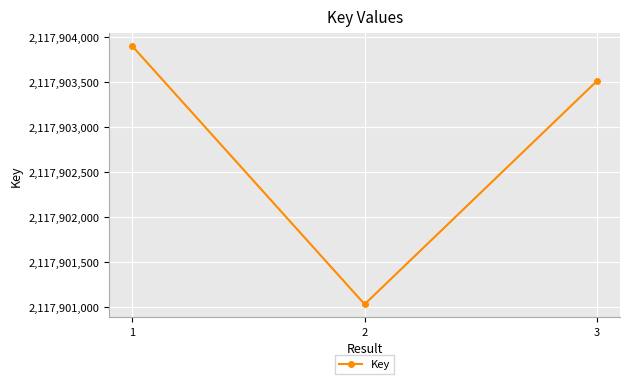

What is the change in value from 1 to 3?

-386